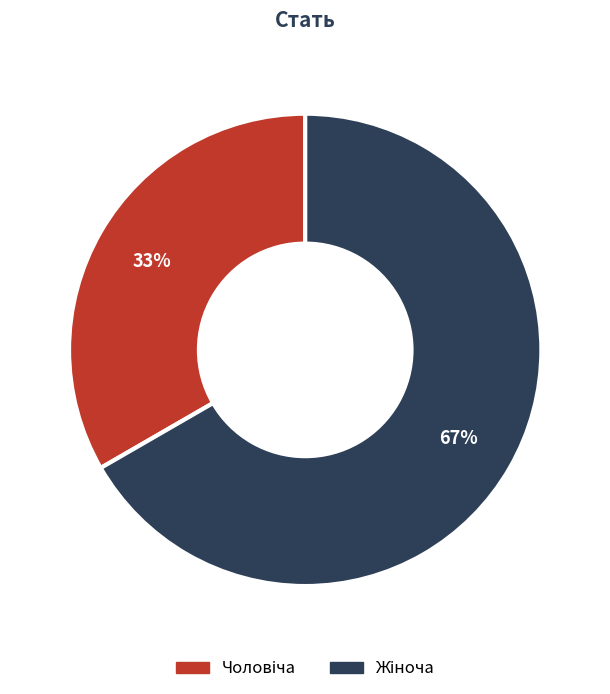

Is there any slice that represents more than half of the pie?

Yes